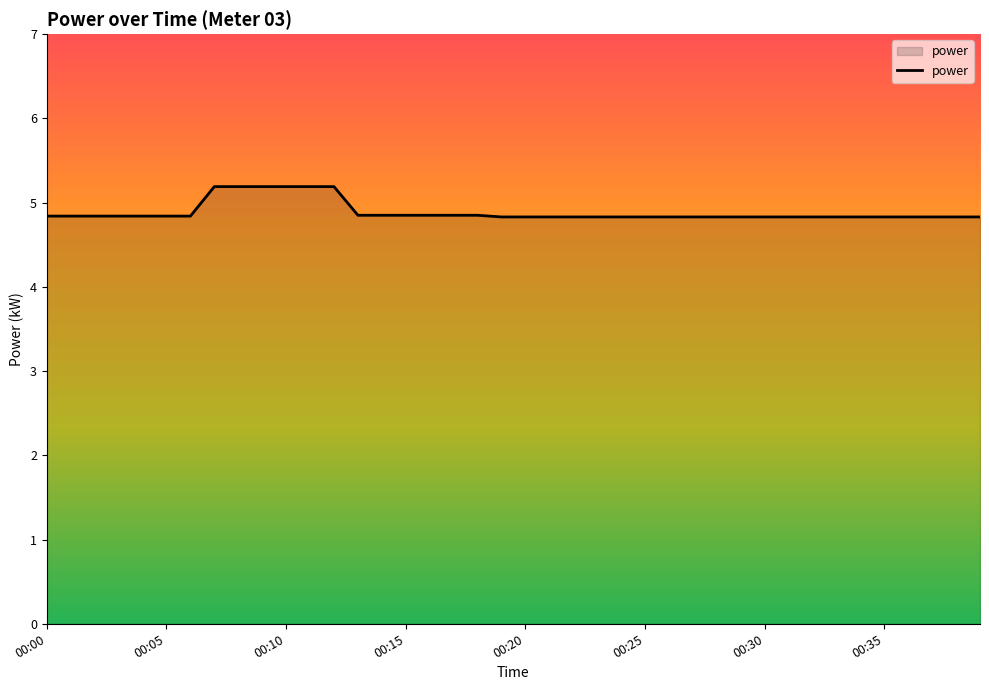

What is the average value?

4.9